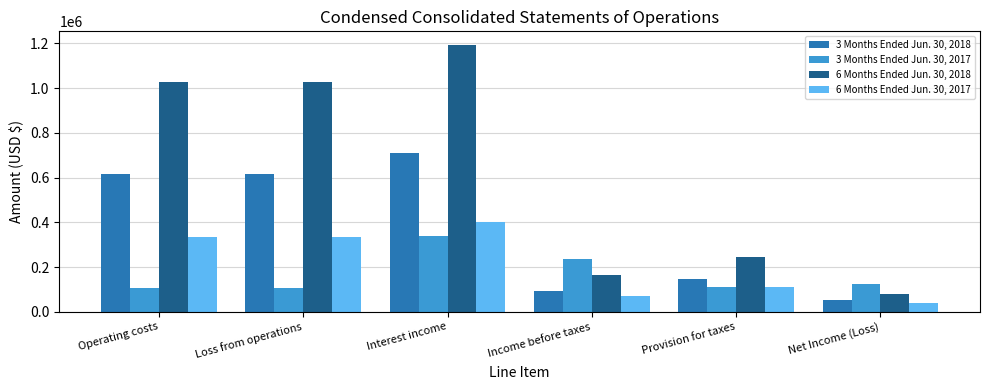

What is the value of the 3 Months Ended Jun. 30, 2018 bar at the 2nd from the left?

614652